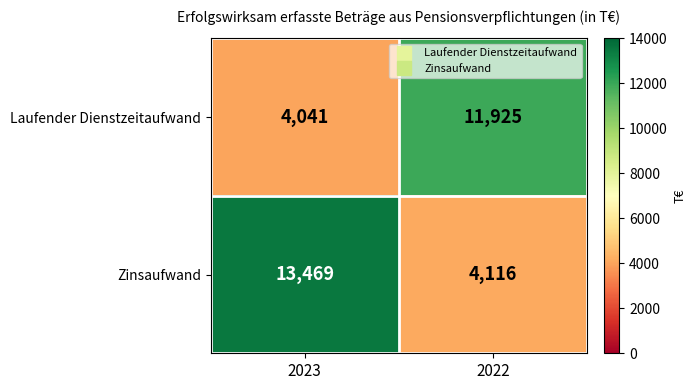

Where is Laufender Dienstzeitaufwand nearest to the value 7983?

2023